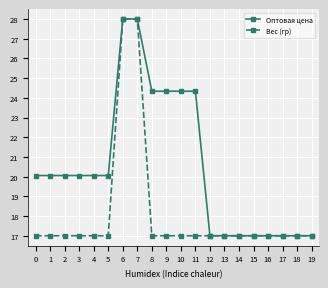

List the series in order of their overall mean, lowest first.

Вес (гр), Оптовая цена